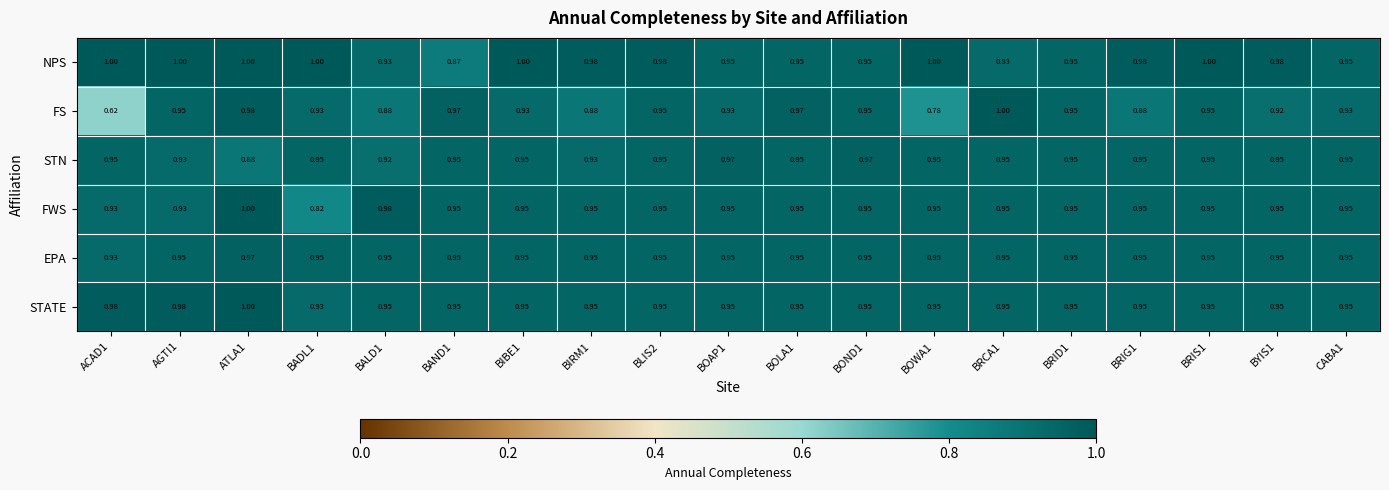

Is the value of FWS at BALD1 greater than the value of EPA at AGTI1?

Yes